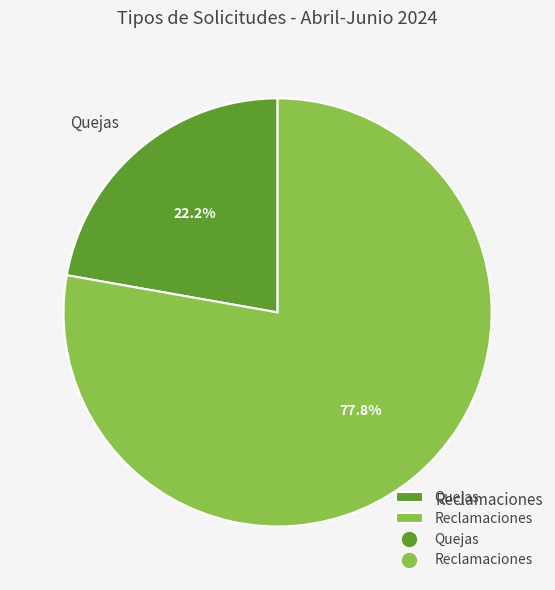

Is it true that Quejas is 22% of the pie?

True